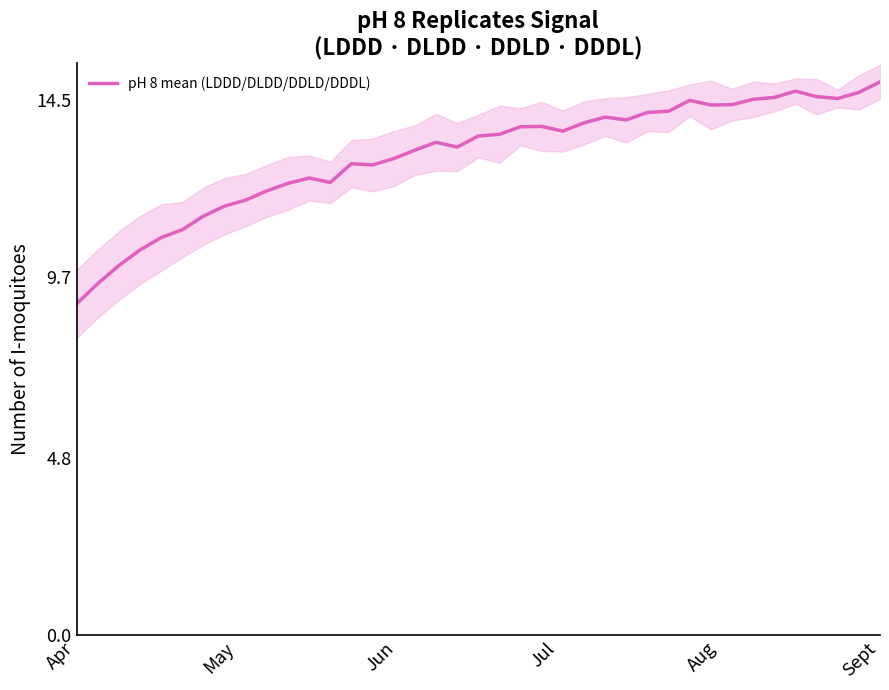

How many data points does each series have?

39